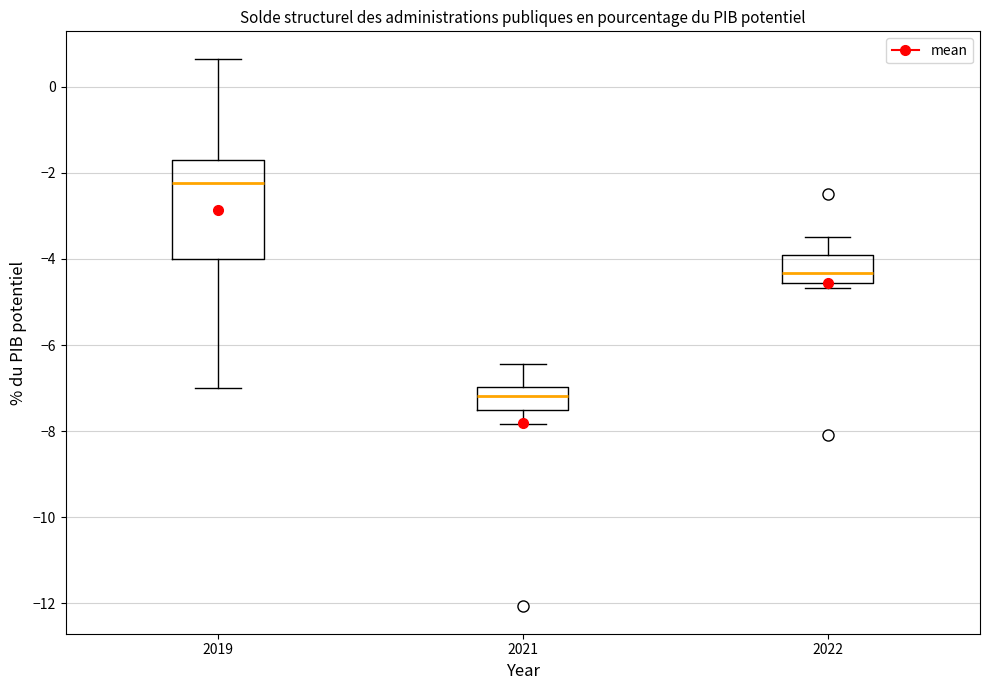

Where is the upper edge of the box at x = 2019 on the y-axis? The values are not printed on the chart, so give them approximately, as read against the axis.

-1.6